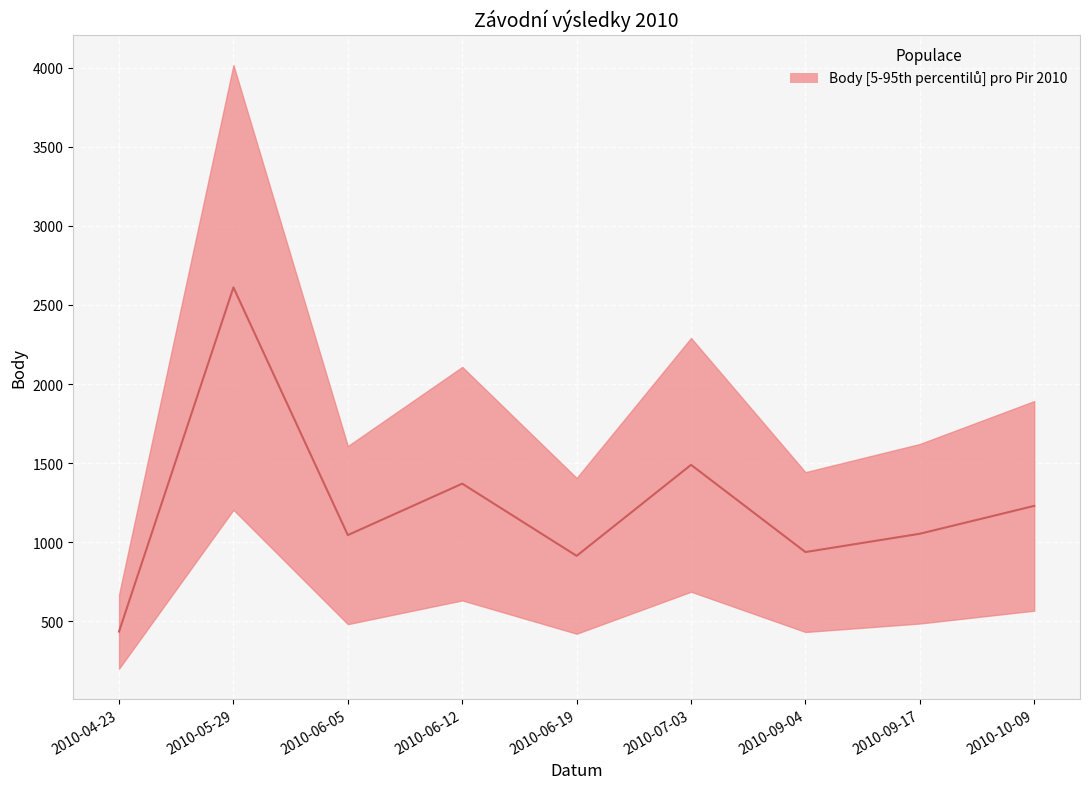

Which label corresponds to the largest value in the chart?

2010-05-29